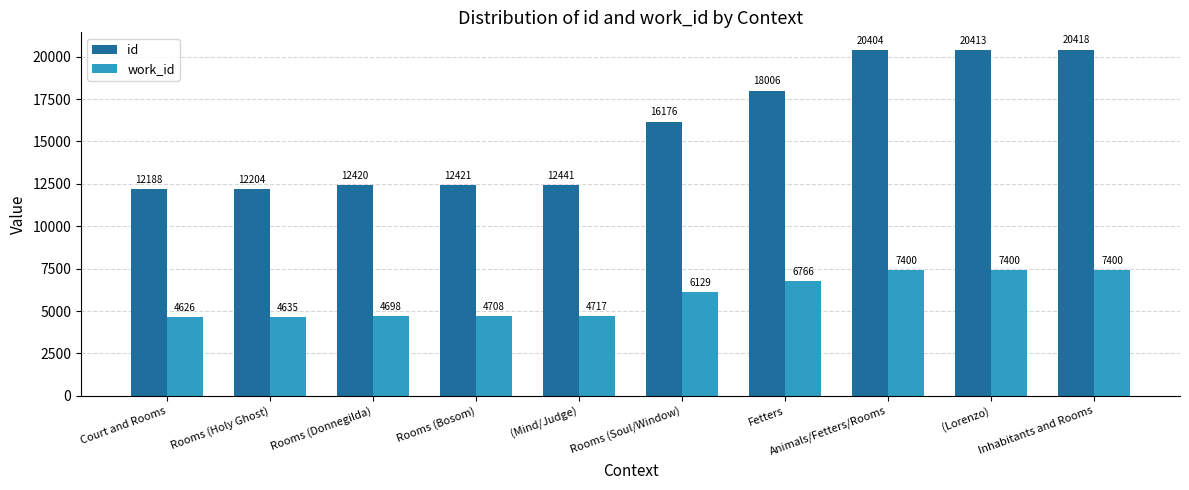

How many series are shown in this chart?

2